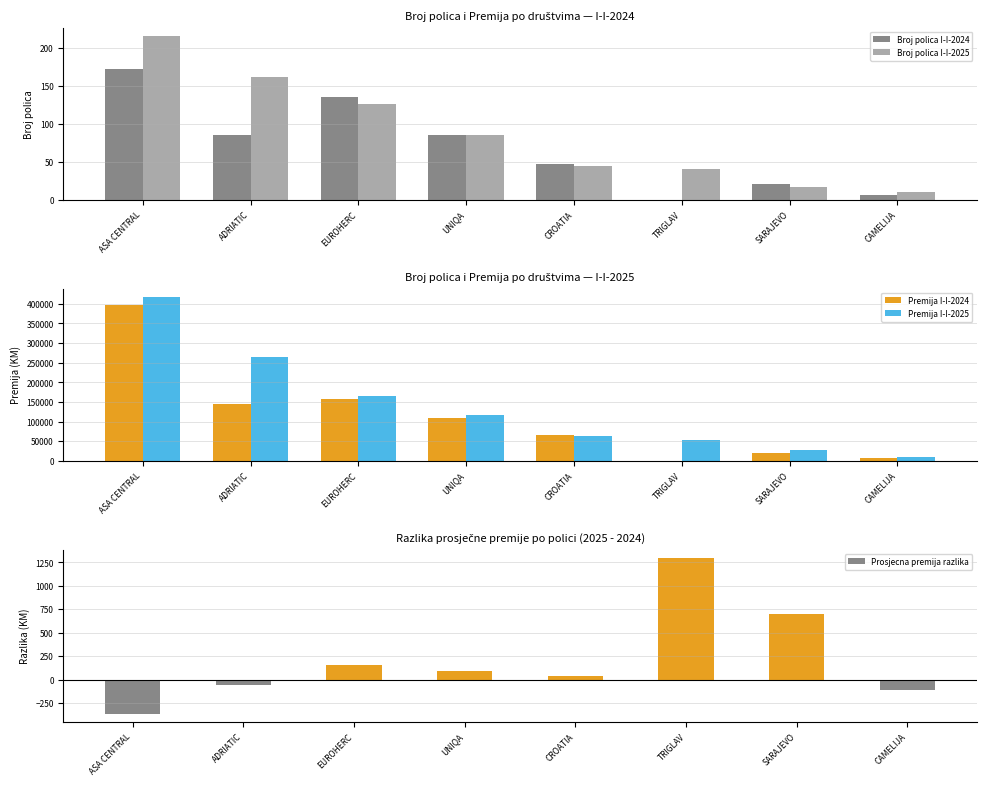

At which label does Premija I-I-2025 reach its peak?

ASA CENTRAL